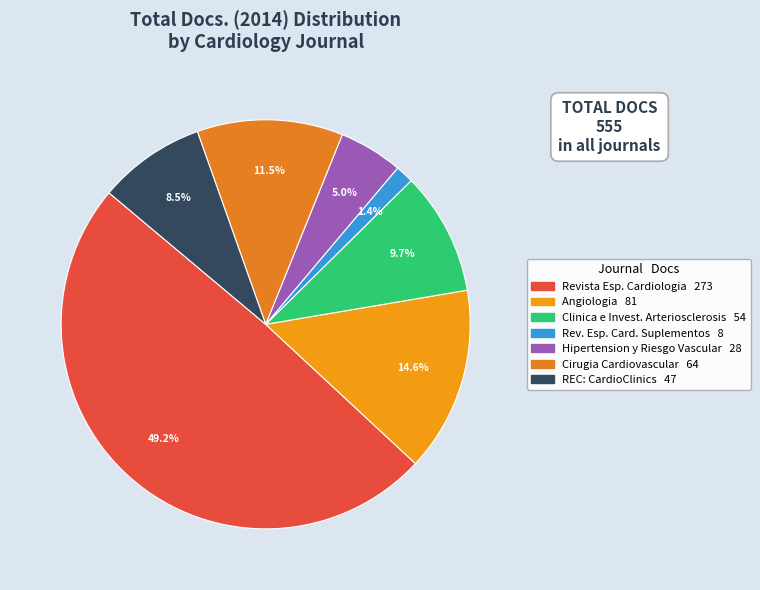

How many slices are in this pie chart?

7